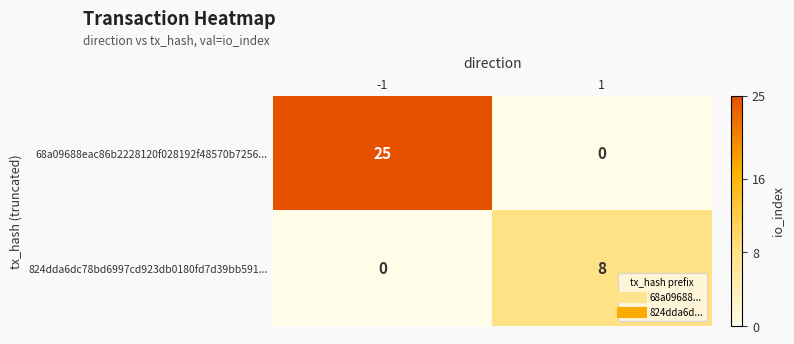

Which series has the largest range (max minus min)?

68a09688eac86b2228120f028192f48570b7256...